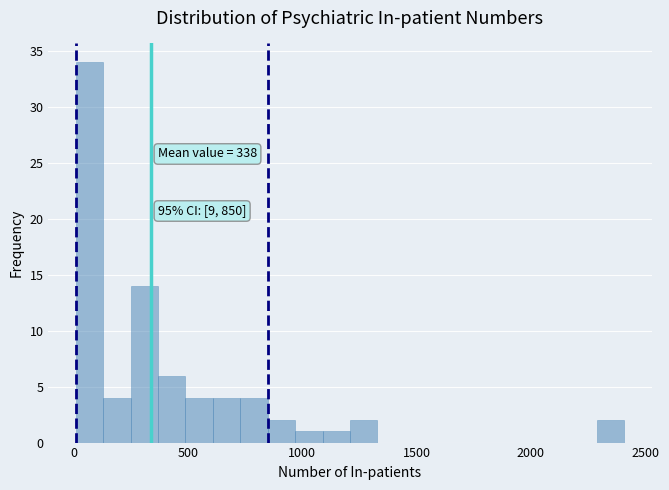

Around what value on the x-axis is the tallest bar? Give the approximate position of its centre, as read against the axis.

50